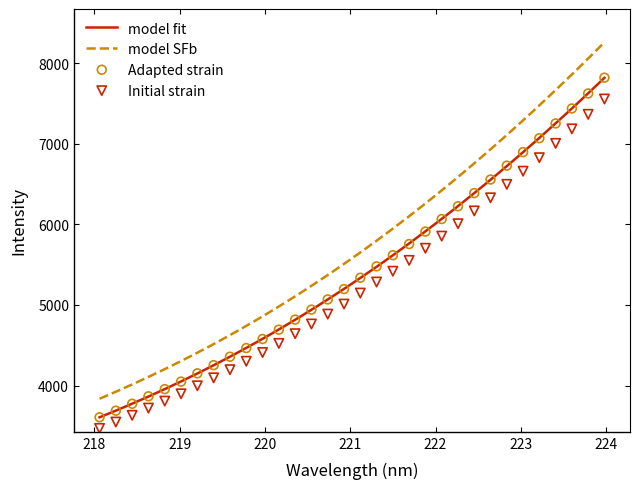

What is the ratio of the value at 219.9712 to the value at 223.408?

0.6